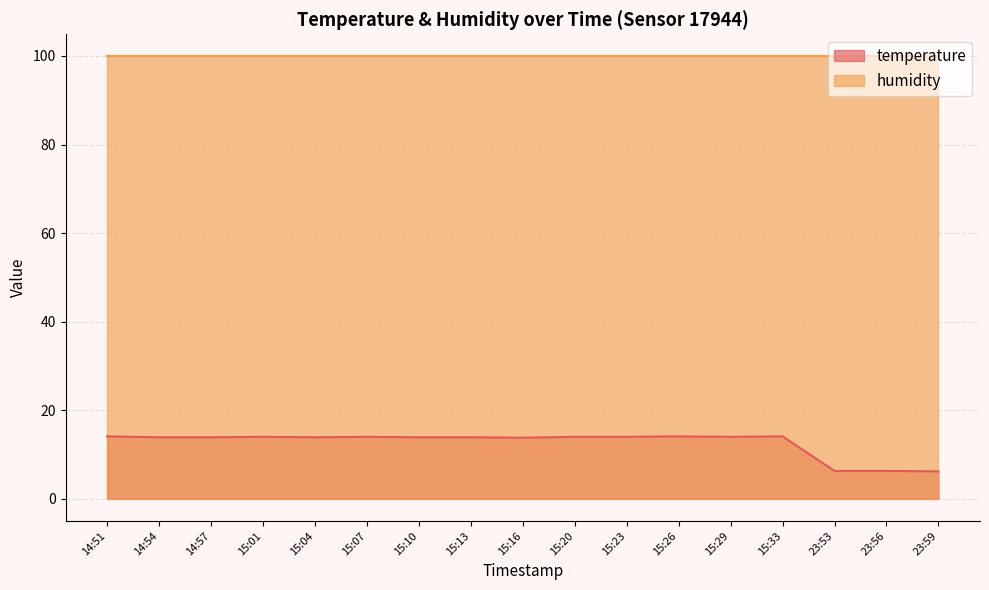

Count the number of data series in this chart.

2